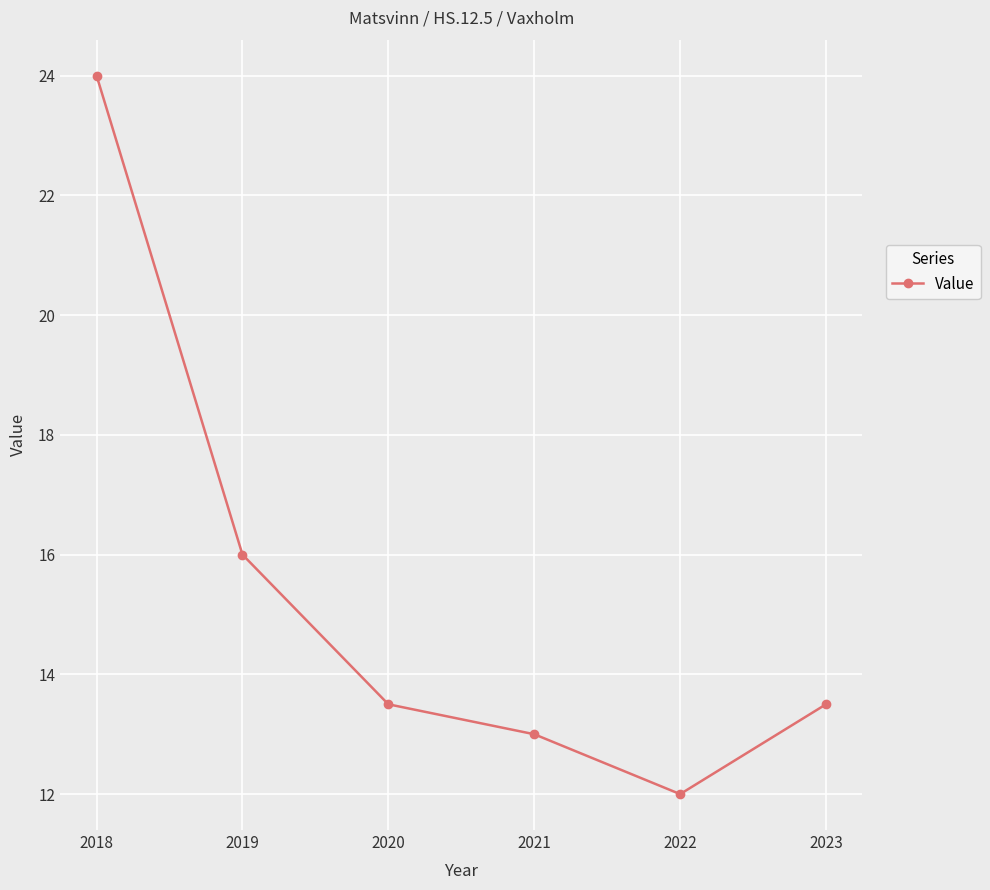

At which label does the data first exceed 13?

2018